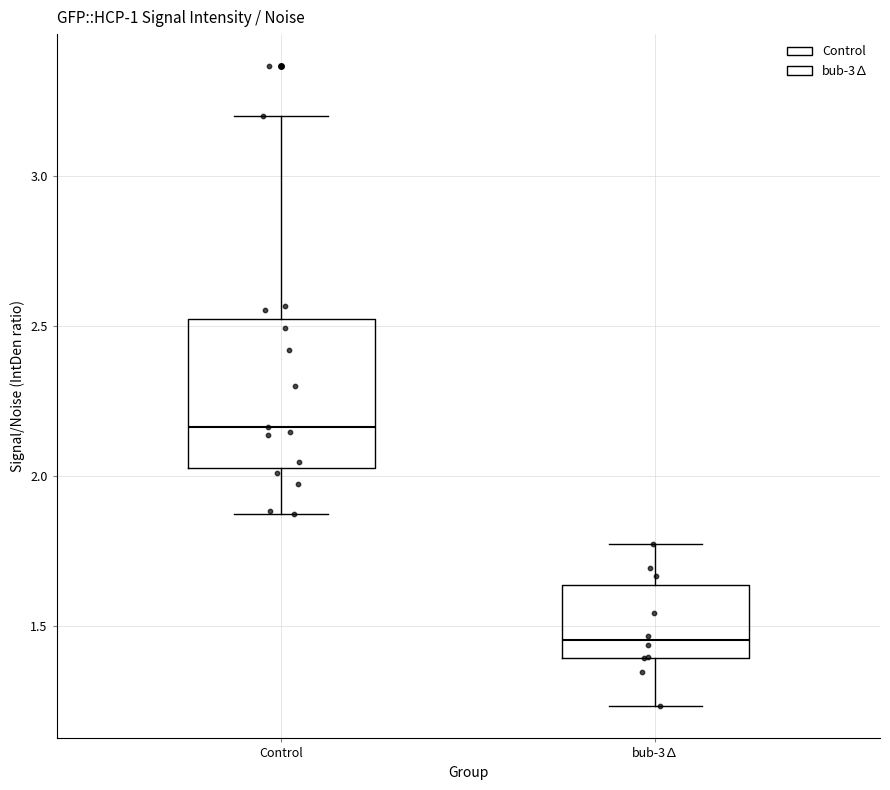

Reading left to right, transcribe this box plot: for each box, give where its median line is, the range the box spans, and where its two whiskers end, as read against the y-axis. The values are not printed on the chart, so give them approximately, as read against the axis.

Control: median 2.15, box 2.05 to 2.50, whiskers 1.85 to 3.20
bub-3∆: median 1.45, box 1.40 to 1.65, whiskers 1.25 to 1.75